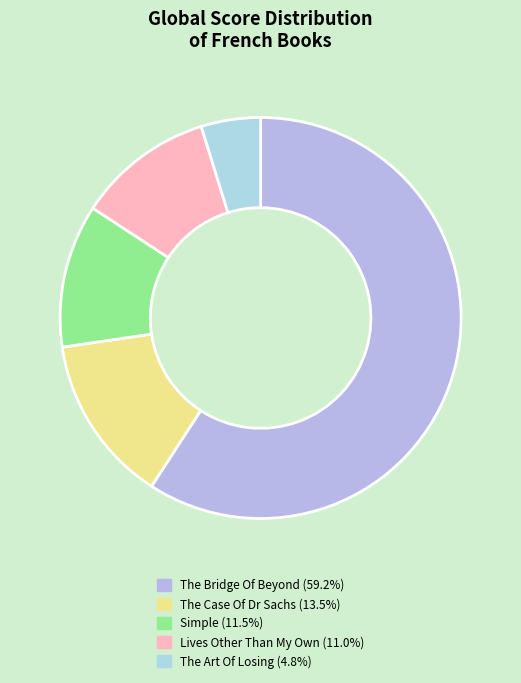

True or false: The Case Of Dr Sachs accounts for 1% of the total.

False